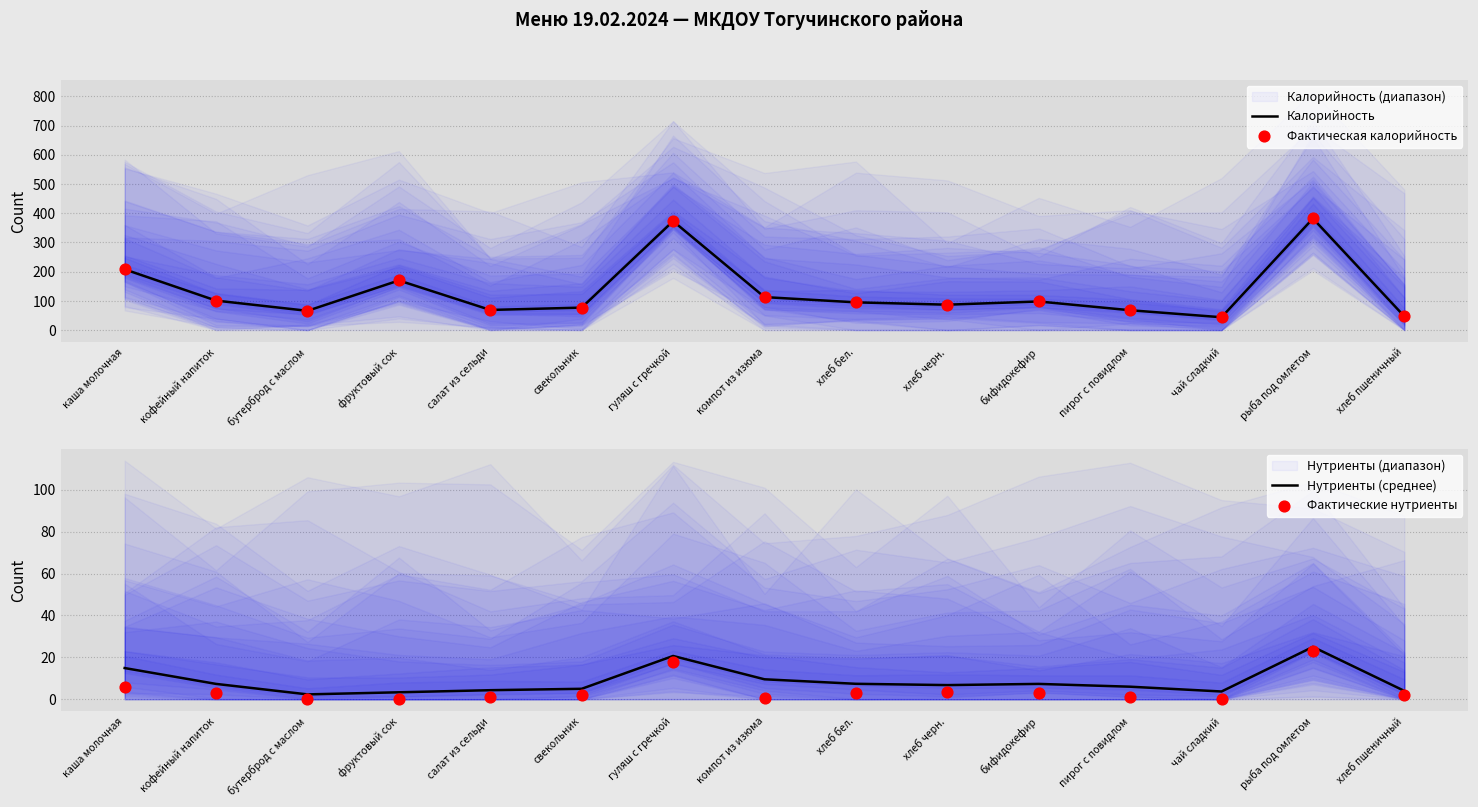

Which series has the largest total across all categories?

Калорийность